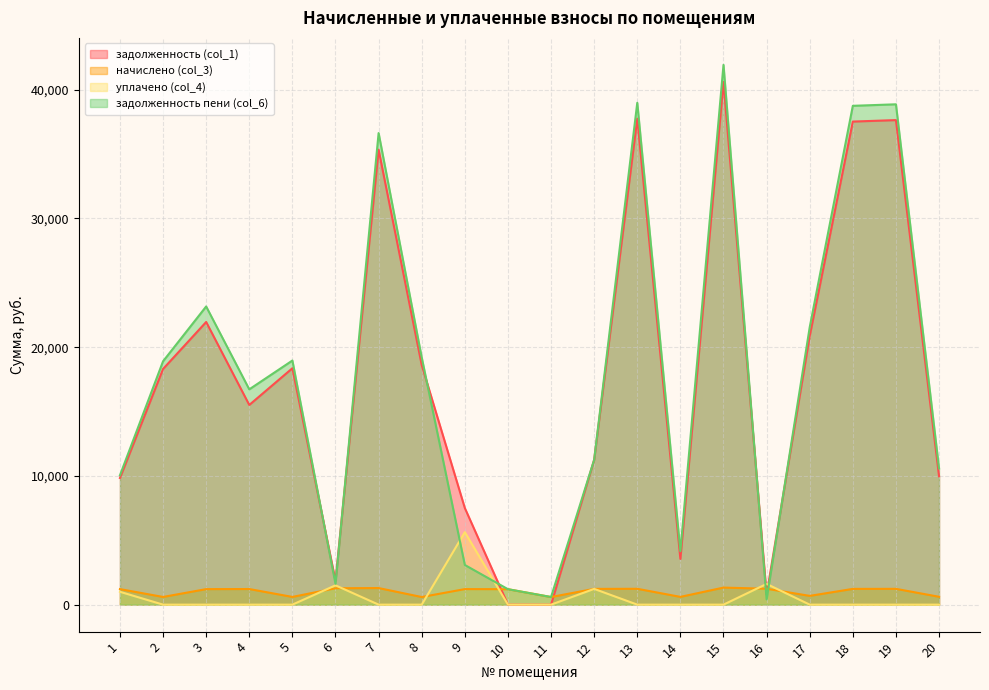

Rank the categories by задолженность пени (col_6) value from highest to lowest.

15, 13, 19, 18, 7, 3, 17, 8, 5, 2, 4, 12, 20, 1, 14, 9, 6, 10, 11, 16